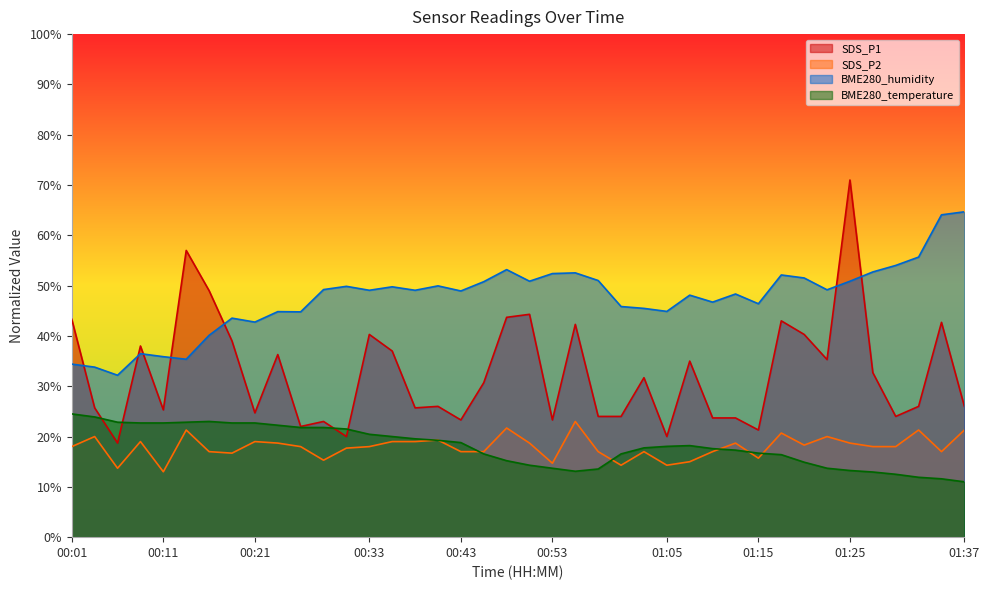

How many lines are shown in the chart?

4